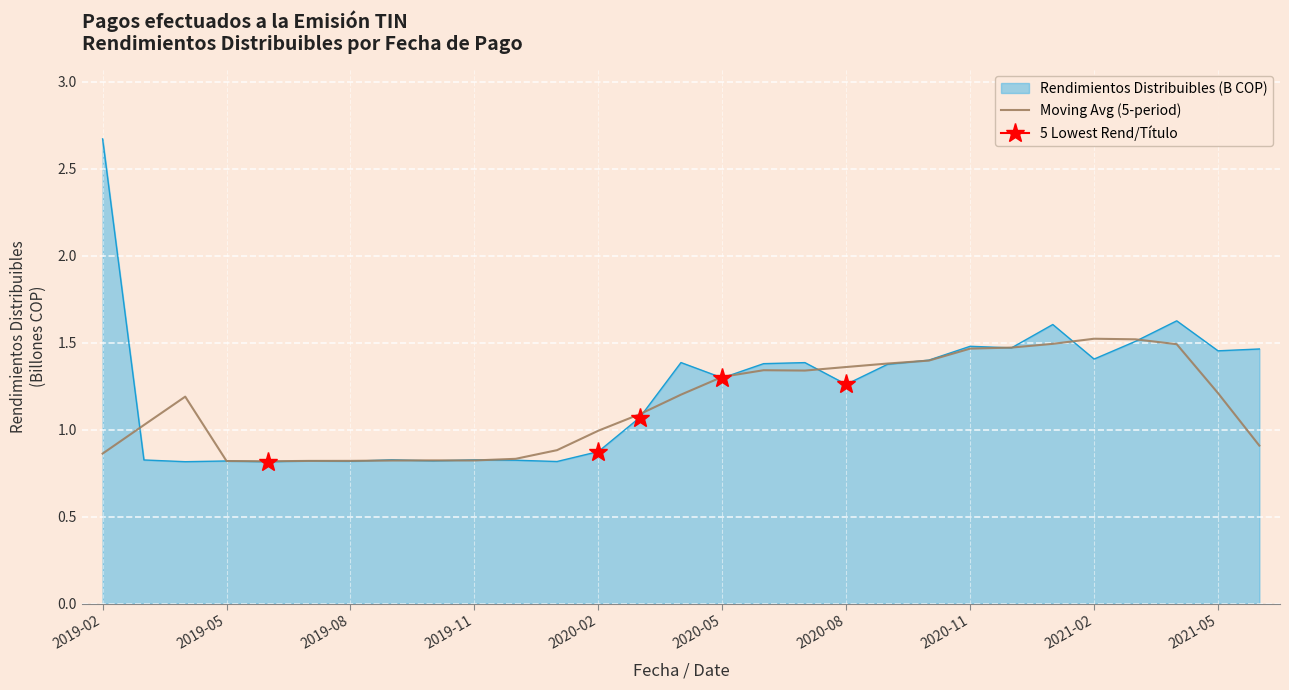

What is the minimum value shown in the chart?

0.8